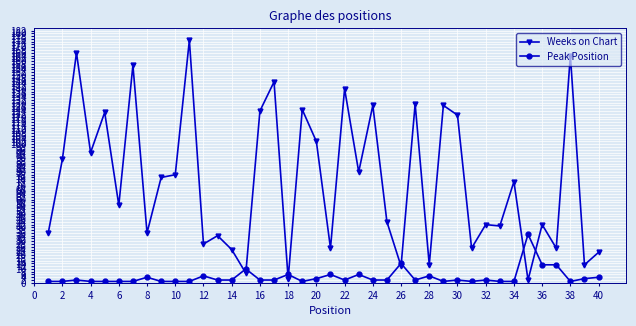

What is the difference between the maximum and minimum values in the Peak Position series?

34